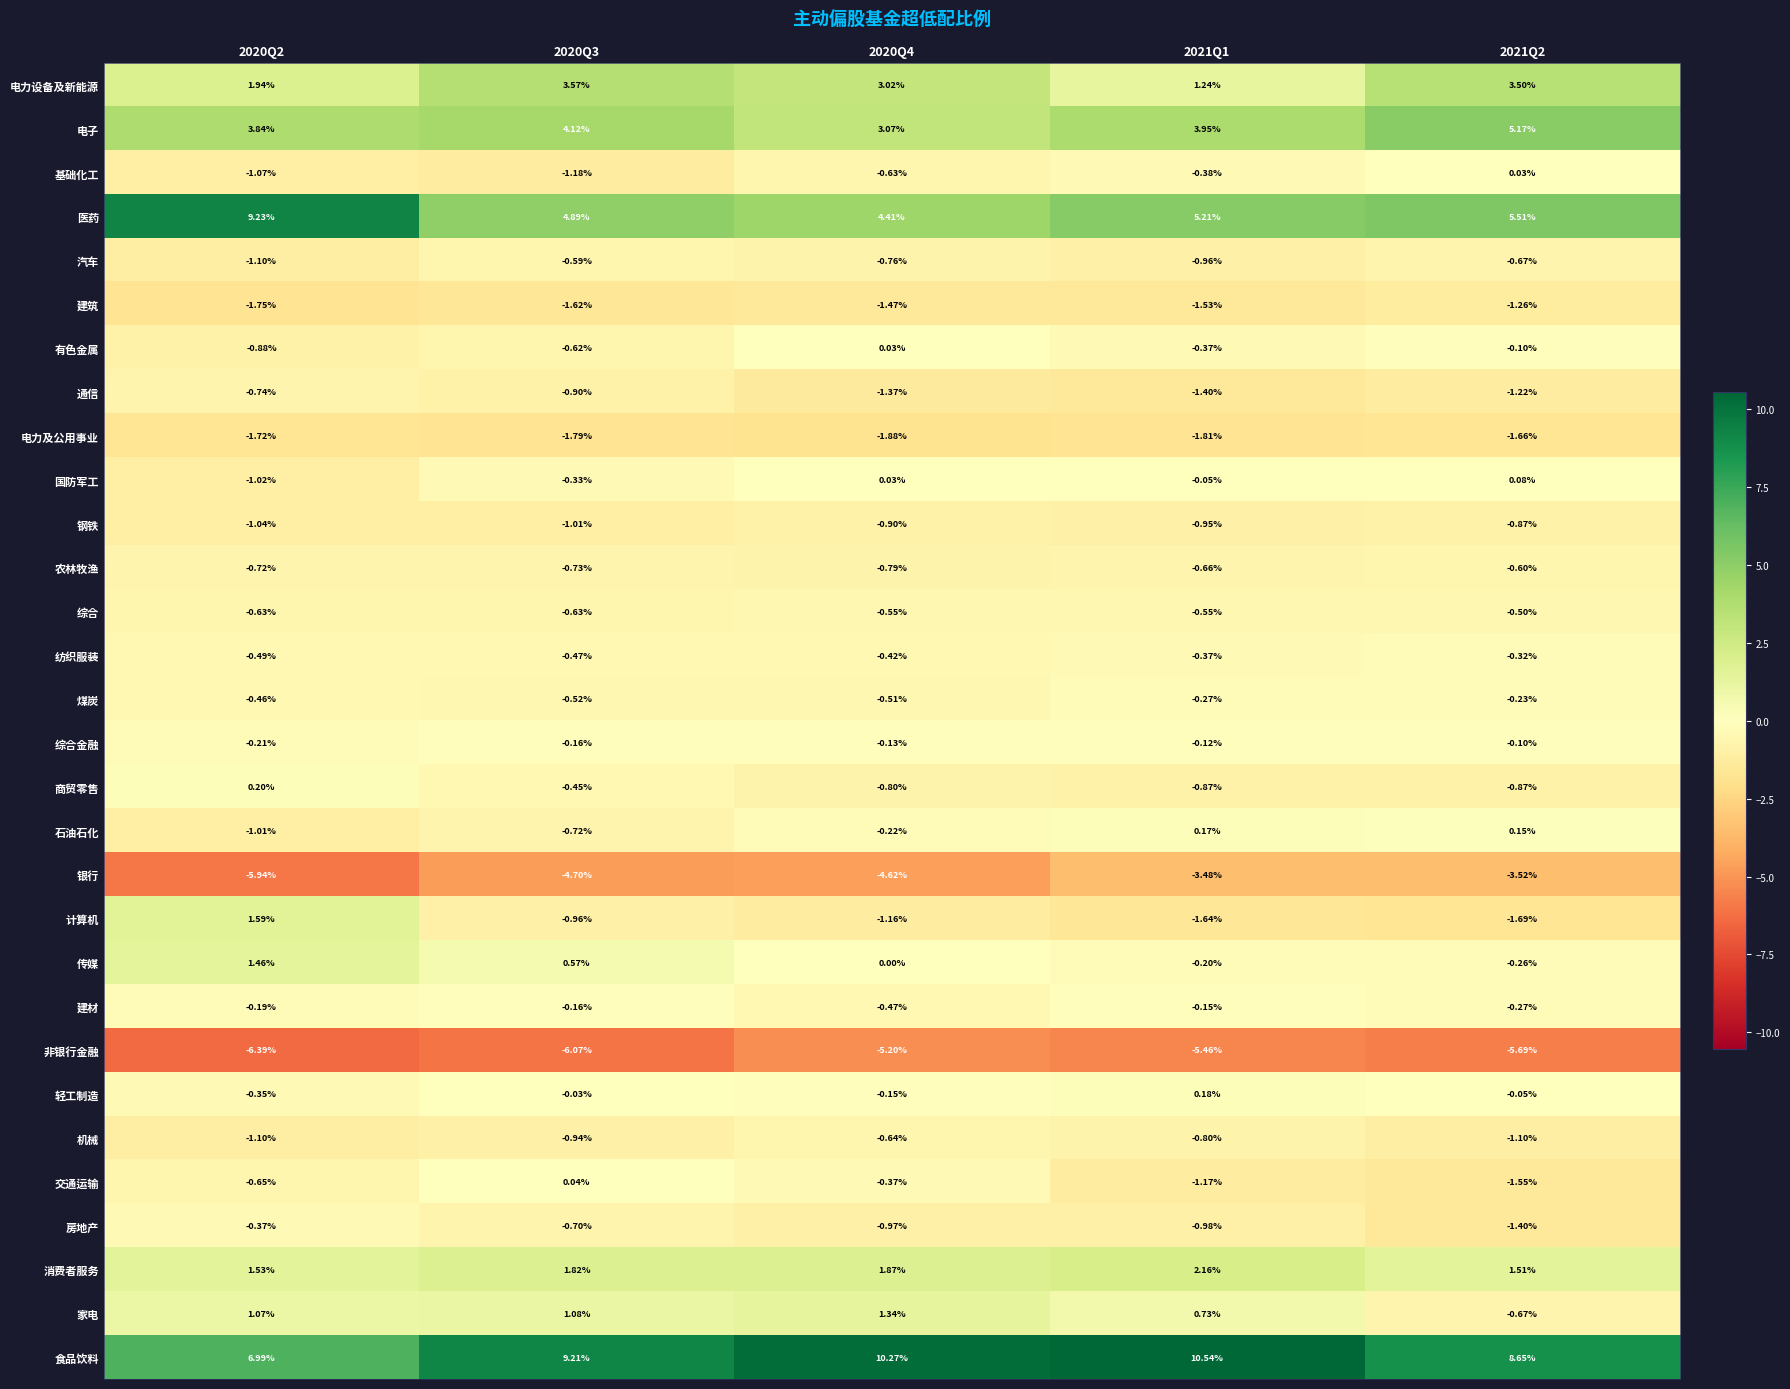

Between 2021Q1 and 2021Q2, which series saw the biggest shift?

电力设备及新能源